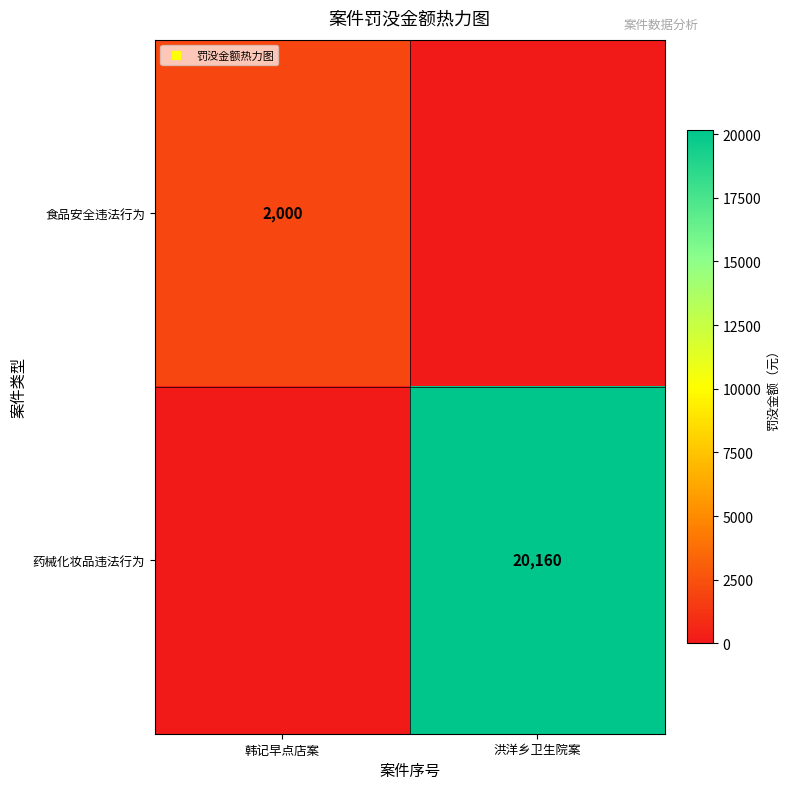

Count the 食品安全违法行为 values in the range 0 to 2000.

2